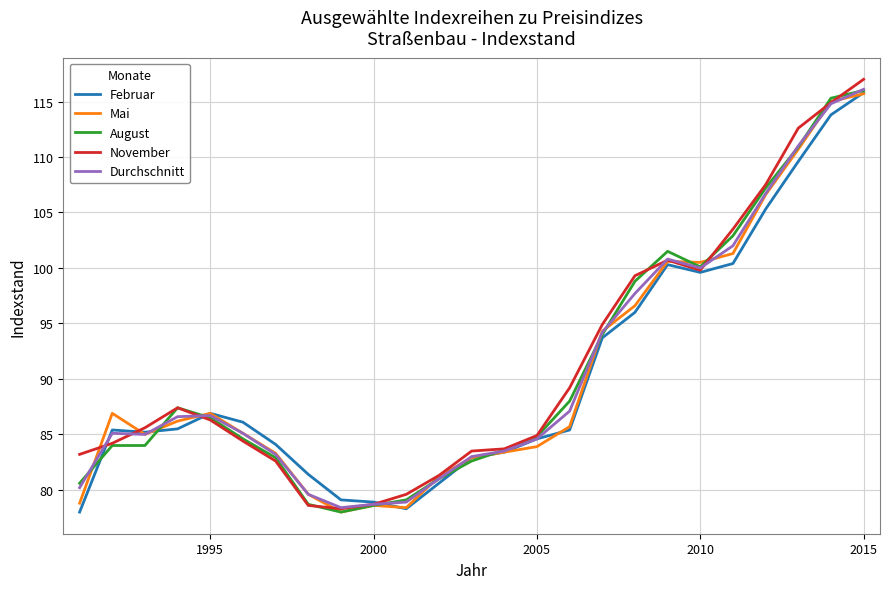

What is the maximum value for November?

117.0